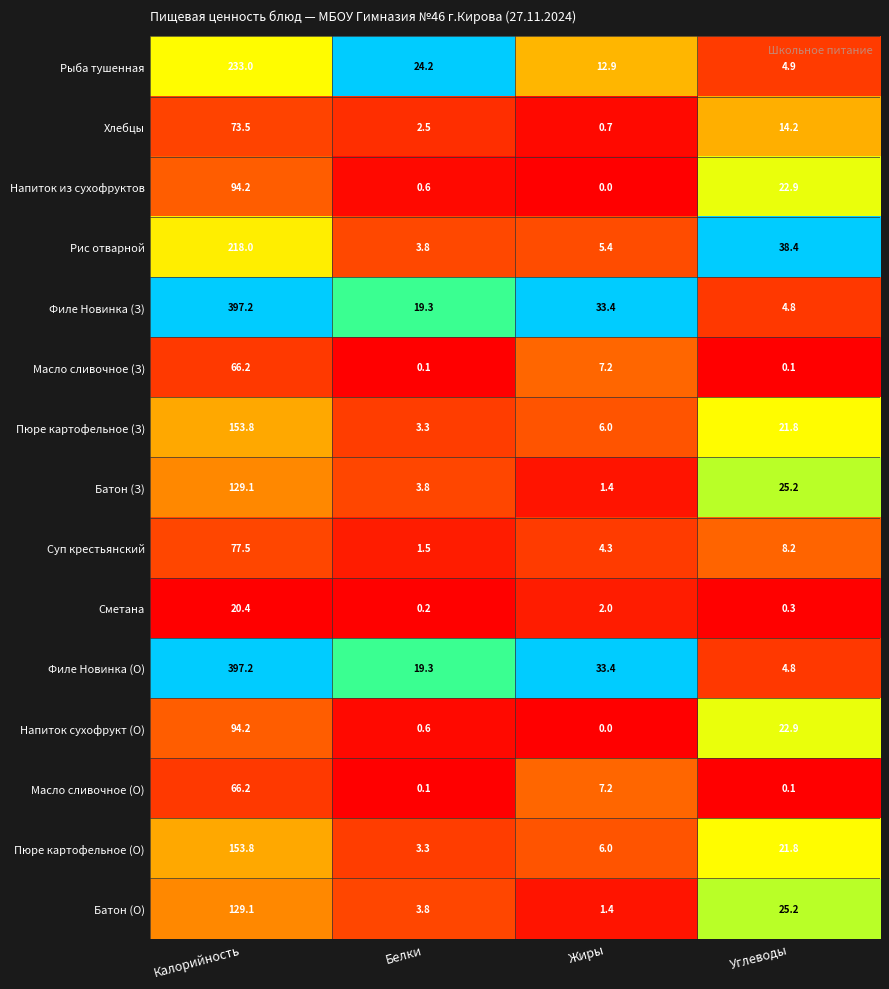

What is the difference between the maximum and minimum values in the Хлебцы series?

72.8